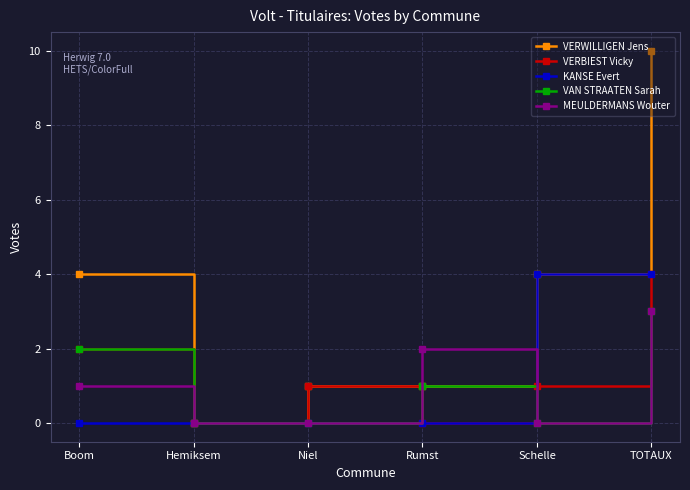

Which series has the largest total across all categories?

VERWILLIGEN Jens